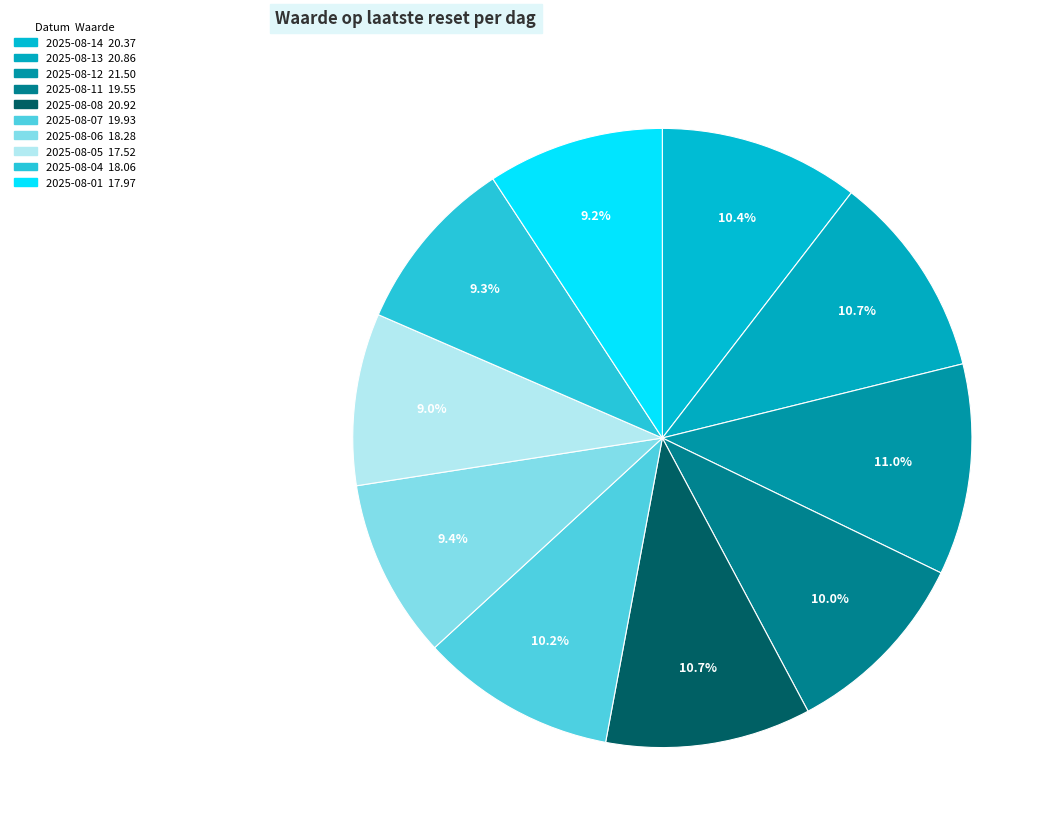

What is the total percentage of 2025-08-07 and 2025-08-08?

21.0%